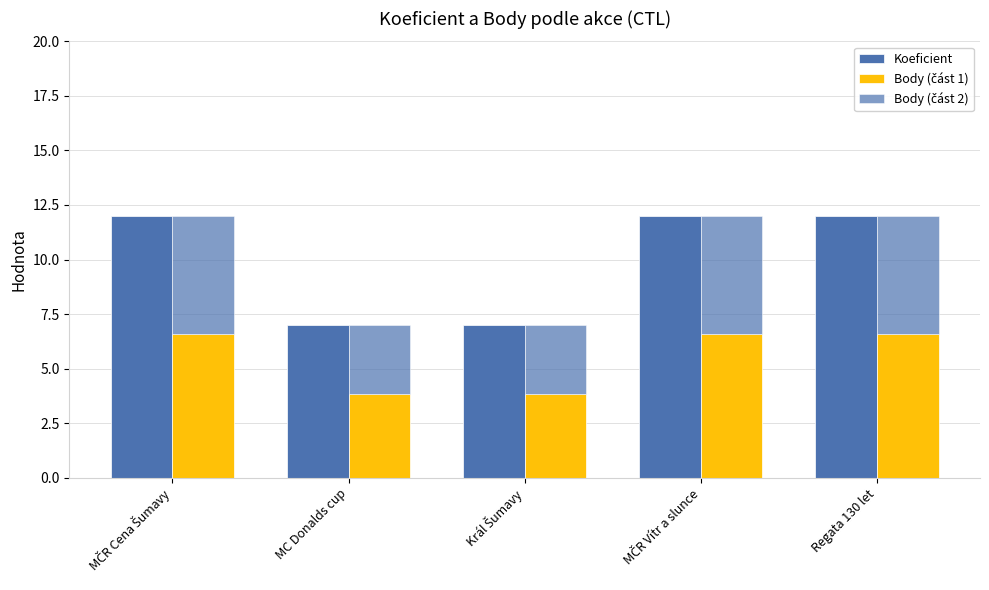

List the labels in order of Body (část 1) value, smallest first.

MC Donalds cup, Král Šumavy, MČR Cena Šumavy, MČR Vítr a slunce, Regata 130 let